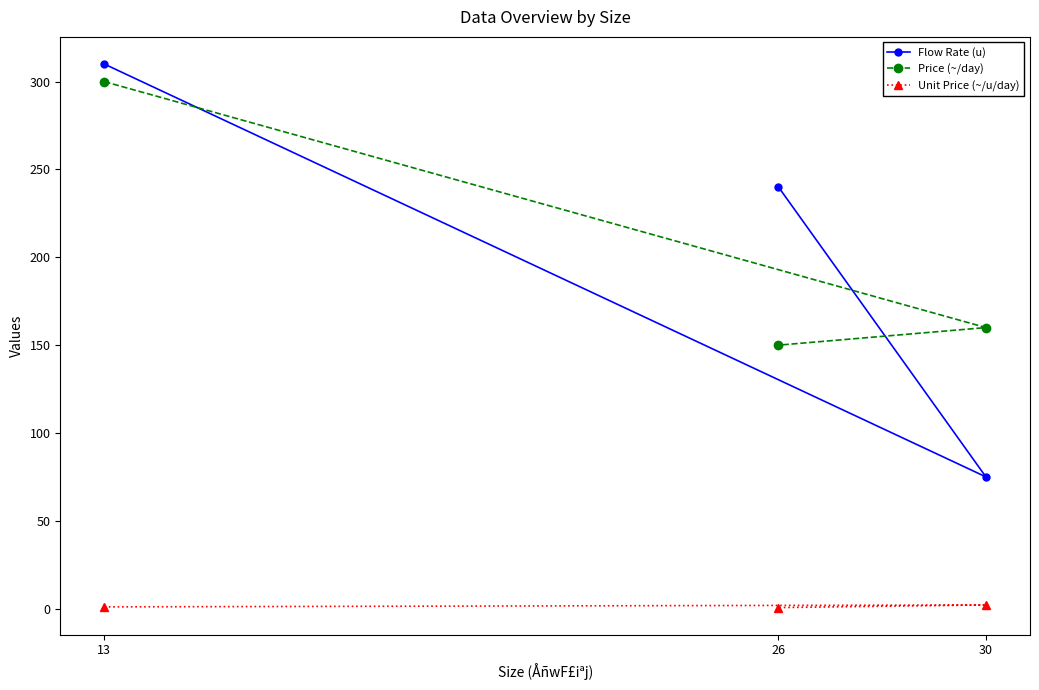

What is the minimum value shown in the chart?

0.6